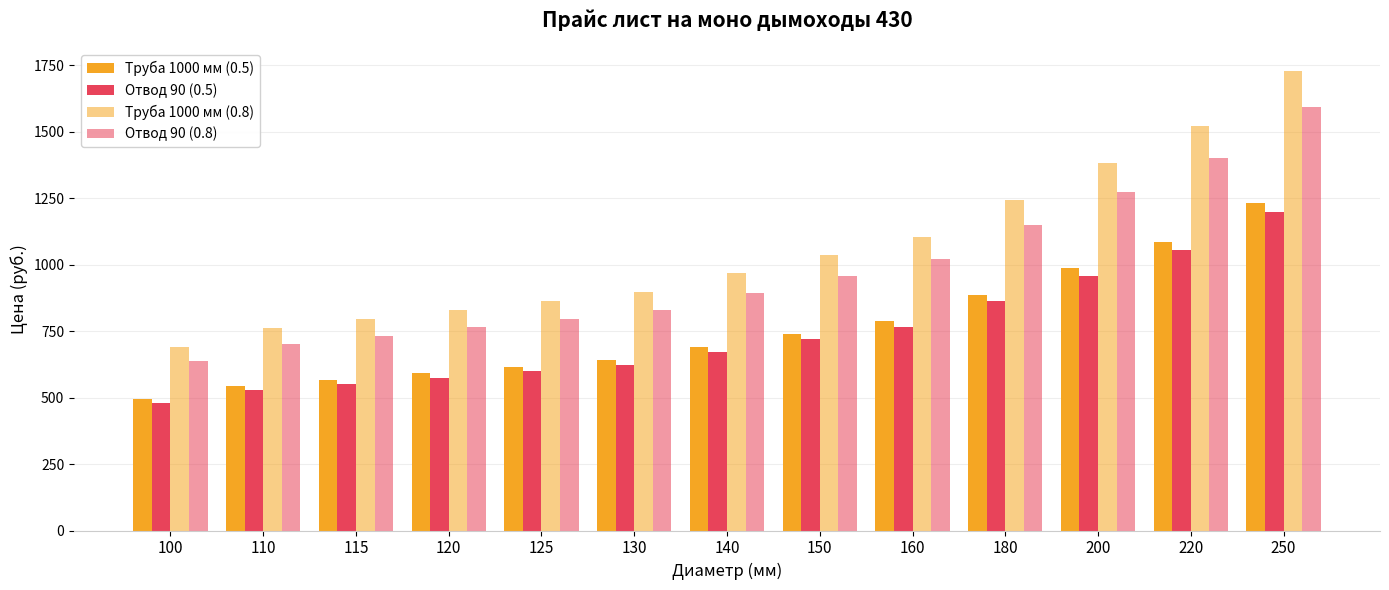

What is the value of the Труба 1000 мм (0.8) bar at the 7th from the left?

966.8